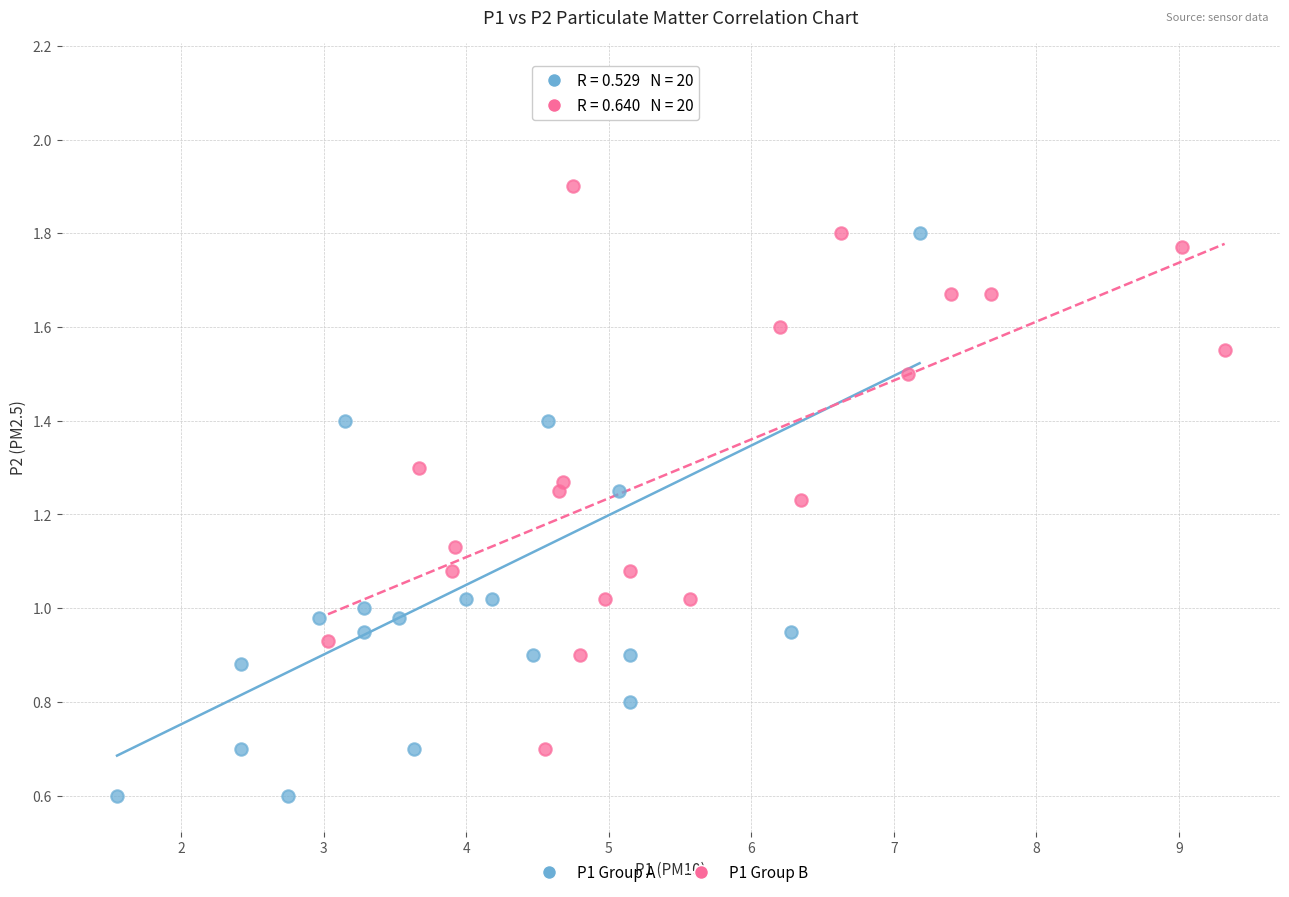

Which series has the largest Y range (max minus min)?

P1 Group A